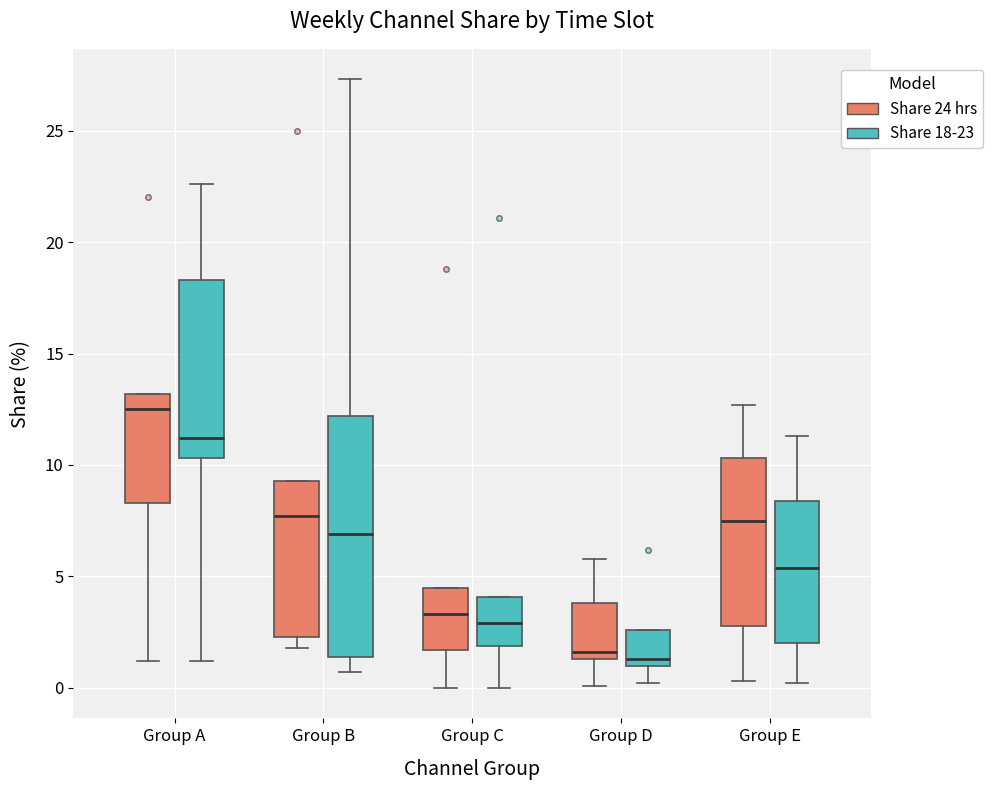

Reading left to right, read every box against the y-axis: the position of its median line, the range the box covers, and the ends of its whiskers. The values are not printed on the chart, so give them approximately, as read against the axis.

Group A (Share 24 hrs): median 12.5, box 8.5 to 13.0, whiskers 1.0 to 13.0
Group A (Share 18-23): median 11.0, box 10.5 to 18.5, whiskers 1.0 to 22.5
Group B (Share 24 hrs): median 7.5, box 2.5 to 9.5, whiskers 2.0 to 9.5
Group B (Share 18-23): median 7.0, box 1.5 to 12.0, whiskers 0.5 to 27.5
Group C (Share 24 hrs): median 3.5, box 1.5 to 4.5, whiskers 0.0 to 4.5
Group C (Share 18-23): median 3.0, box 2.0 to 4.0, whiskers 0.0 to 4.0
Group D (Share 24 hrs): median 1.5 (just above the box's lower edge), box 1.5 to 4.0, whiskers 0.0 to 6.0
Group D (Share 18-23): median 1.5, box 1.0 to 2.5, whiskers 0.0 to 2.5
Group E (Share 24 hrs): median 7.5, box 3.0 to 10.5, whiskers 0.5 to 12.5
Group E (Share 18-23): median 5.5, box 2.0 to 8.5, whiskers 0.0 to 11.5